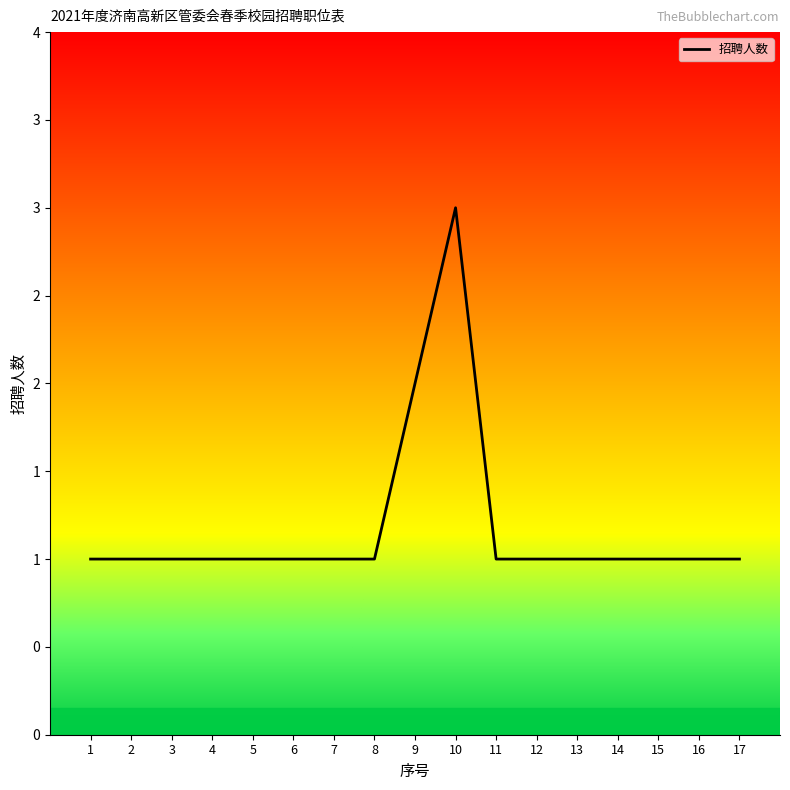

Reading left to right, extract all data points from this chart.

1=1	2=1	3=1	4=1	5=1	6=1	7=1	8=1	9=2	10=3	11=1	12=1	13=1	14=1	15=1	16=1	17=1